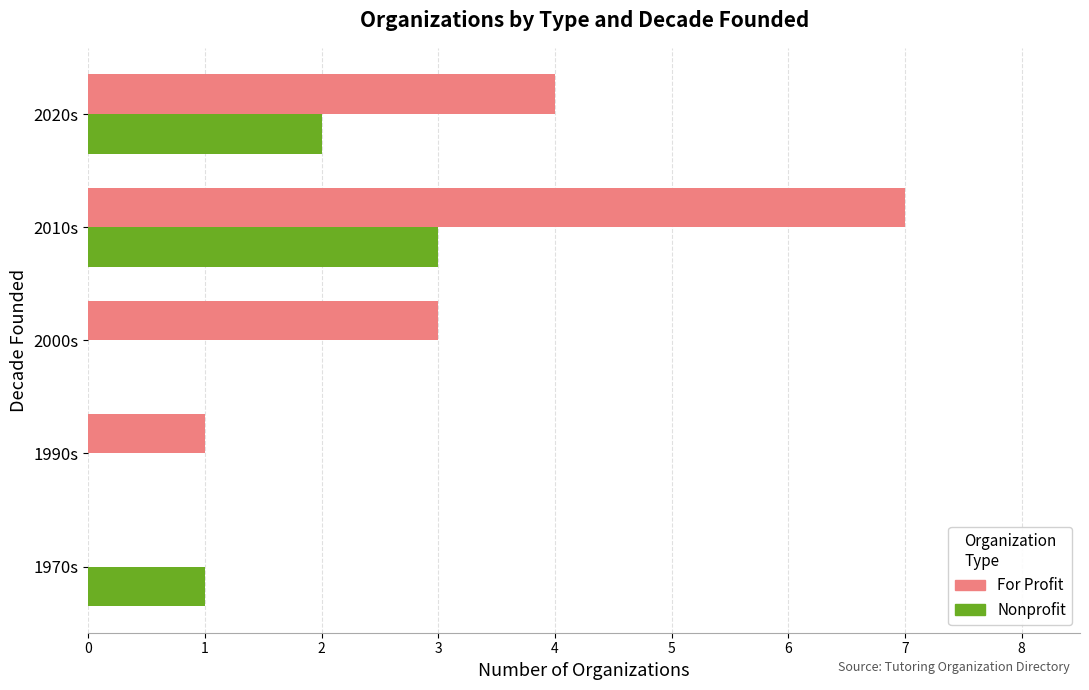

What is the sum of all Nonprofit values?

6